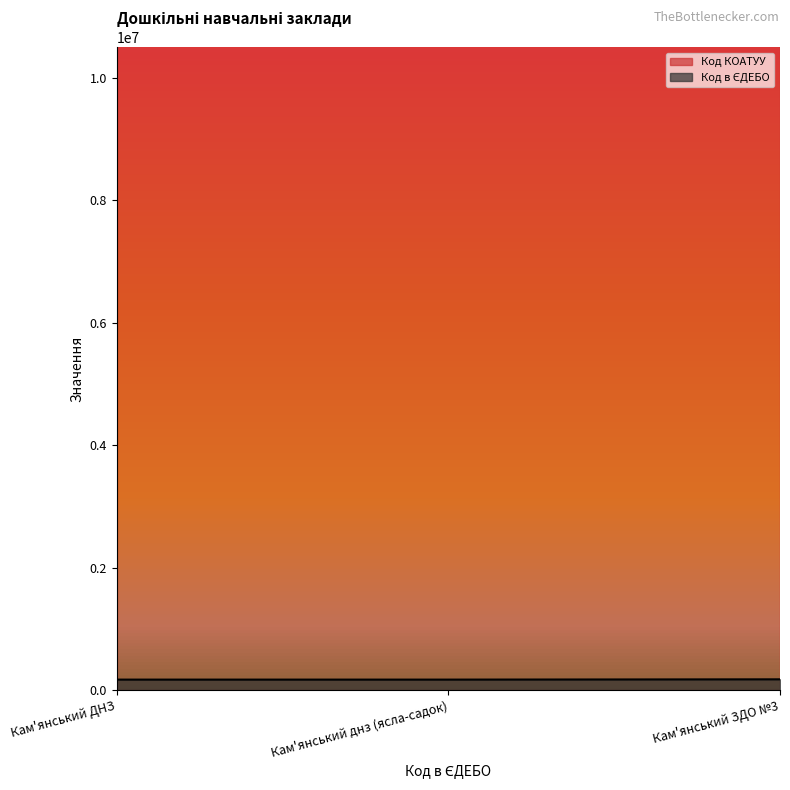

What is the difference between the maximum and second lowest values?

4718